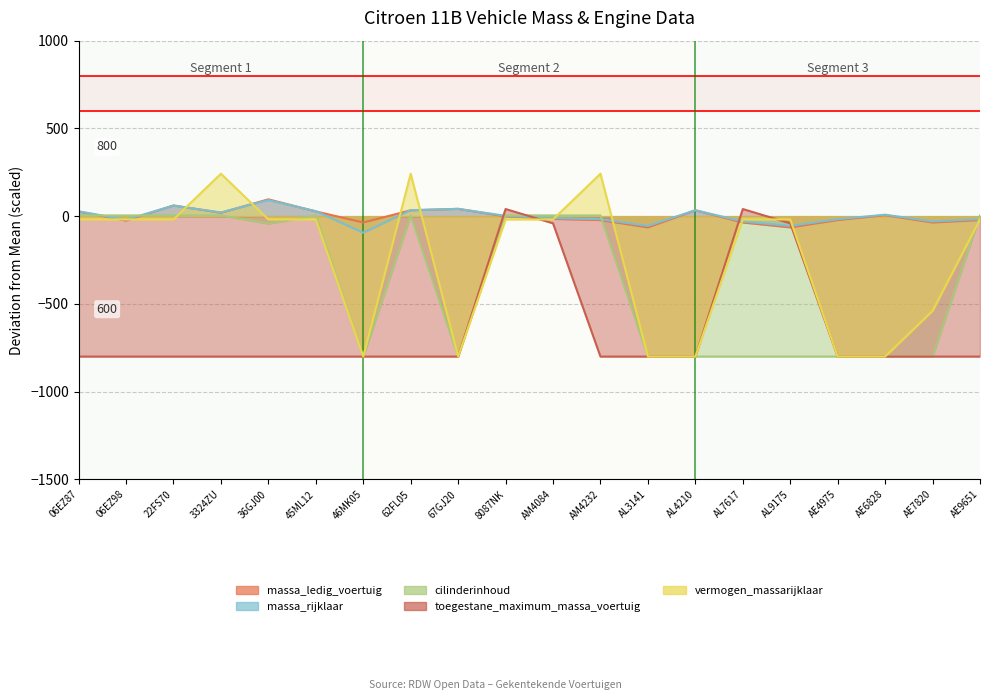

How many lines are shown in the chart?

5